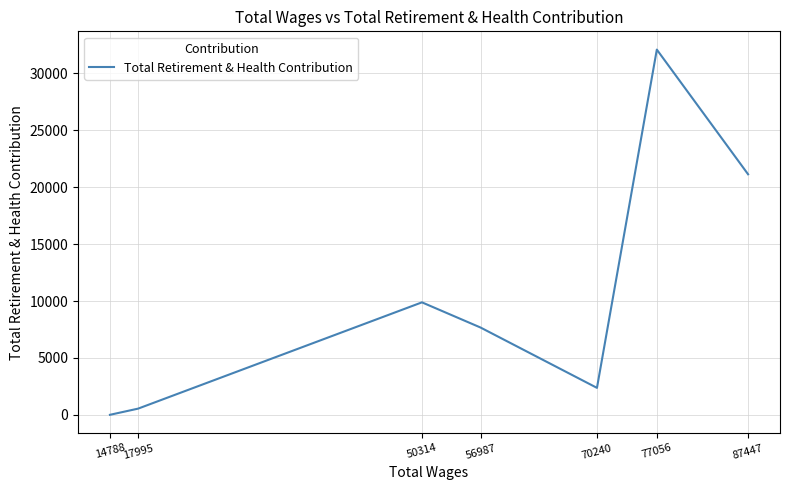

True or false: the data has more than 2 interior local peaks.

False